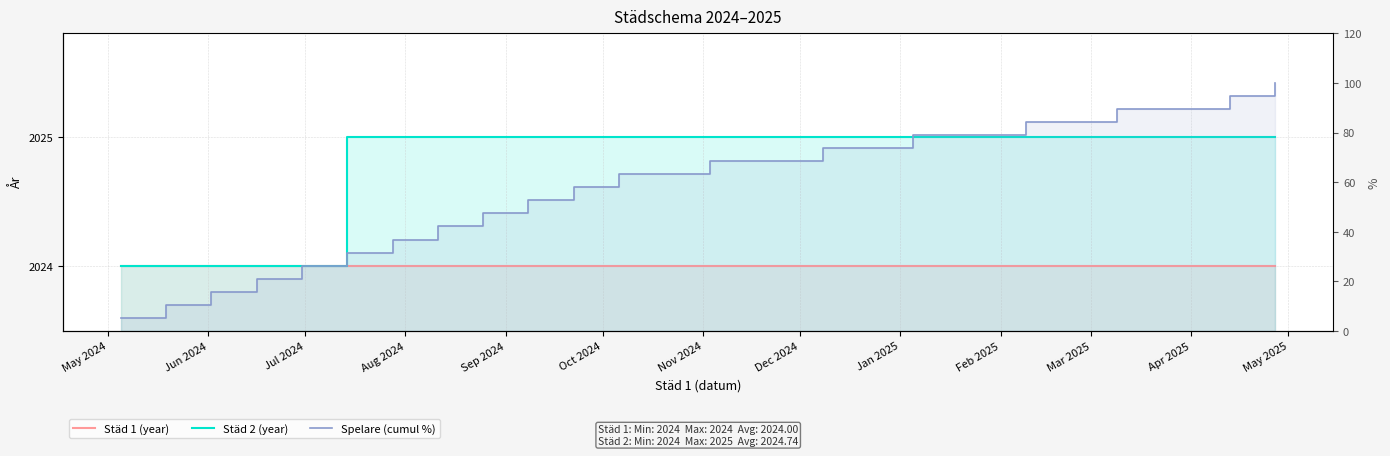

What are all the series names shown in the legend?

Städ 1 (year), Städ 2 (year), Spelare (cumul %)